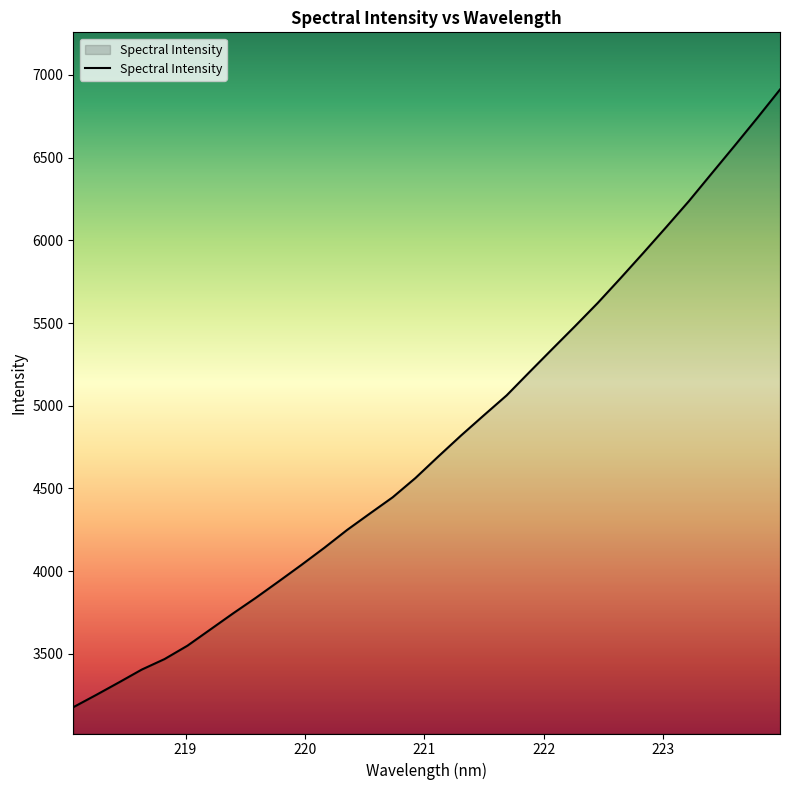

What is the smallest value displayed?

3177.9